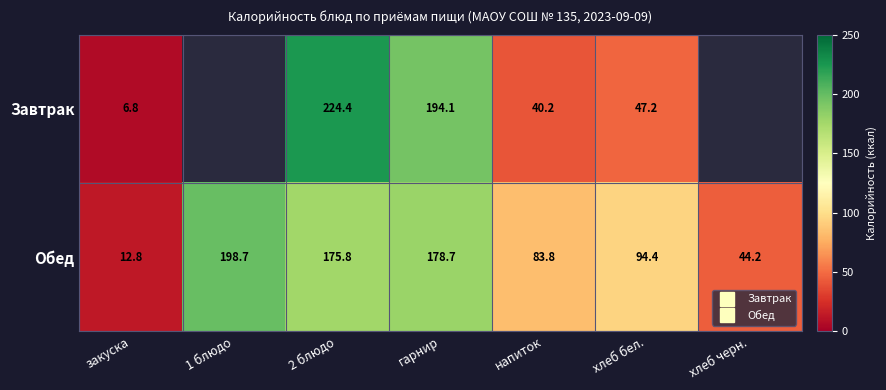

What is the difference between the second highest and second lowest values in the Обед series?

134.5